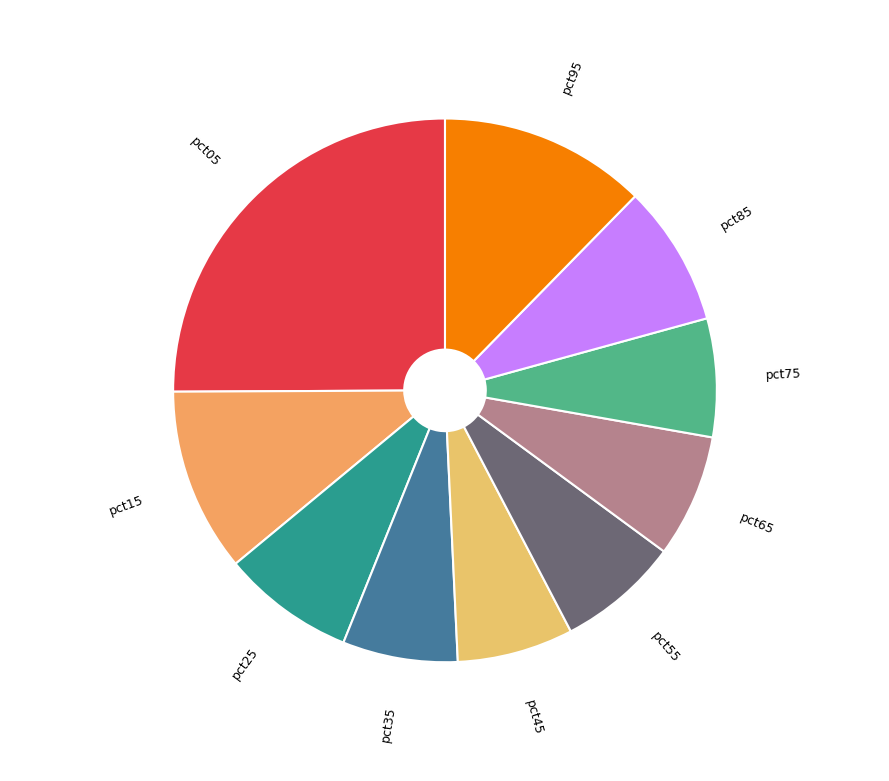

Is there any slice that represents more than half of the pie?

No